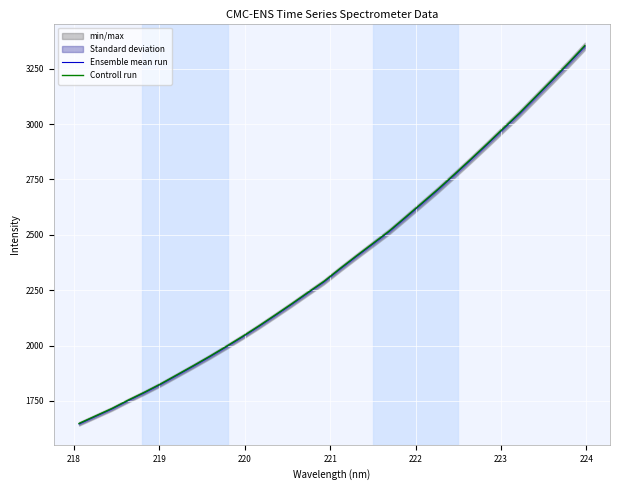

What is the maximum value for Controll run?

3354.4